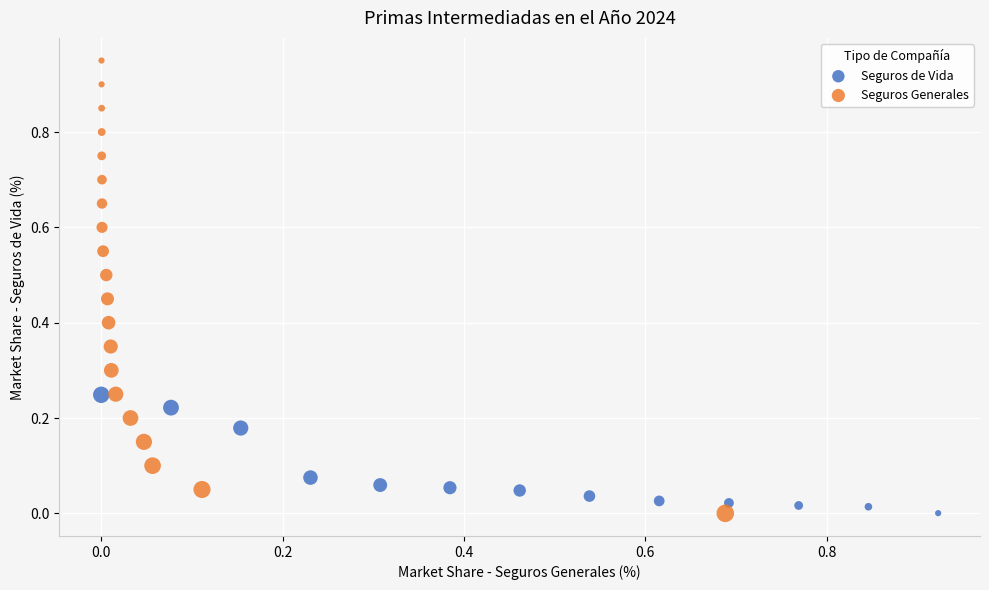

Which series reaches the maximum Y coordinate?

Seguros Generales